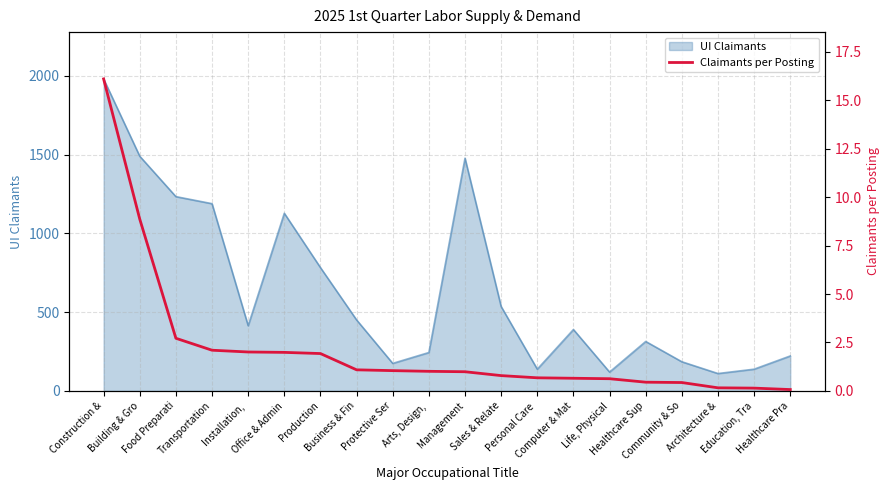

What is the sum of all values?

43.9